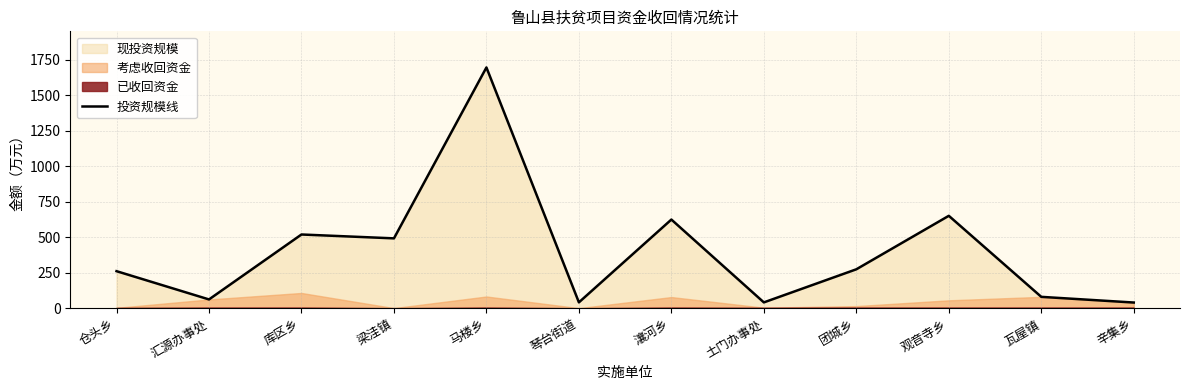

What is the difference between the second highest and second lowest values?

609.5